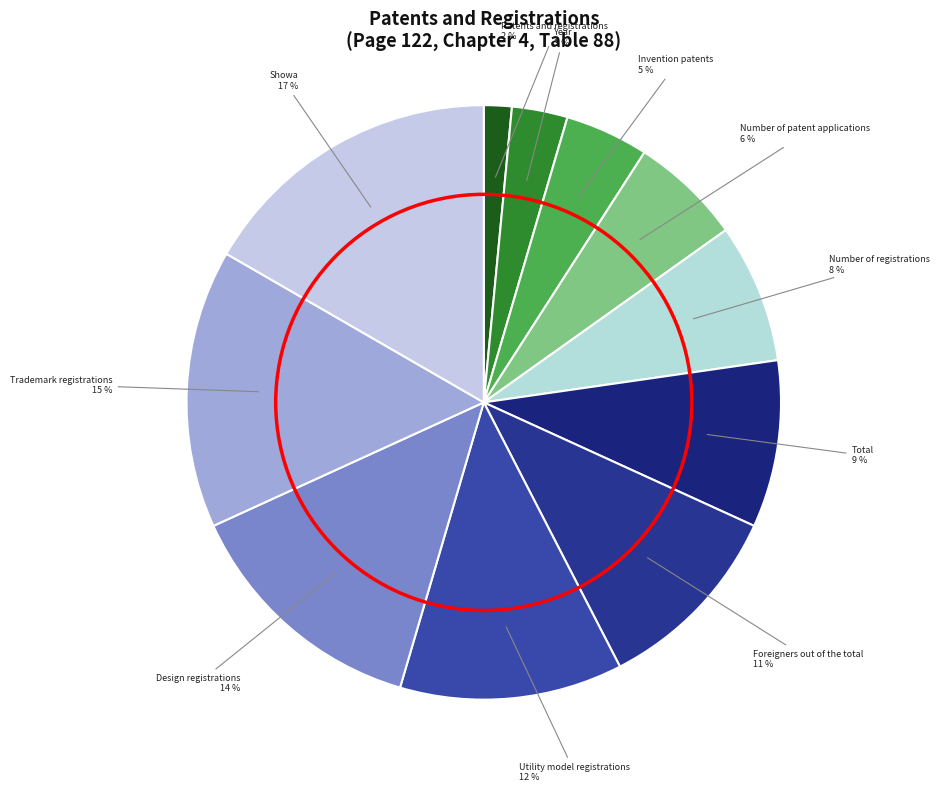

Count the number of slices in the pie.

11